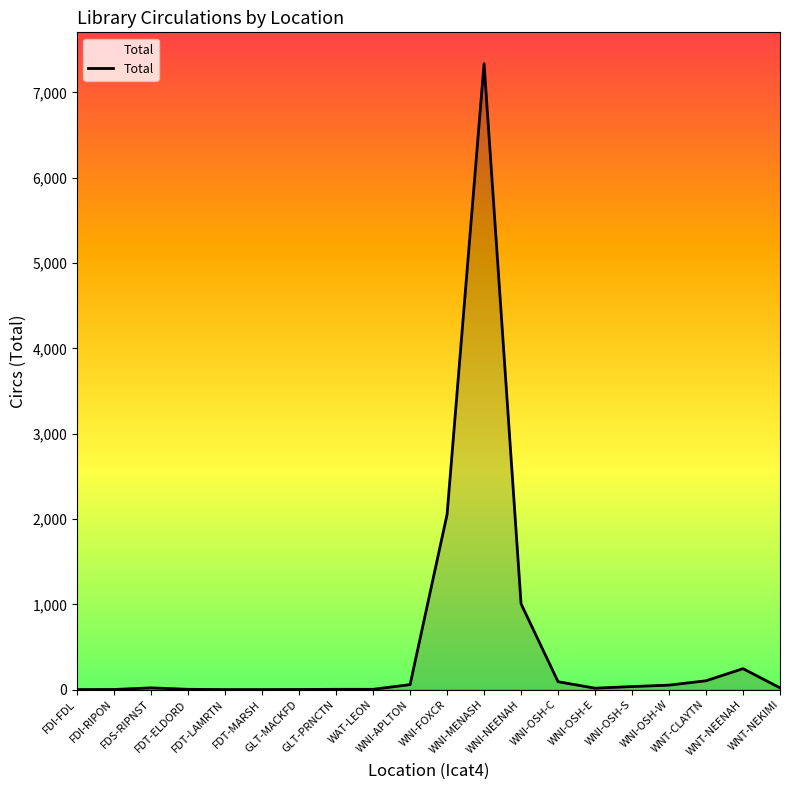

What is the difference between the maximum and minimum values?

7335